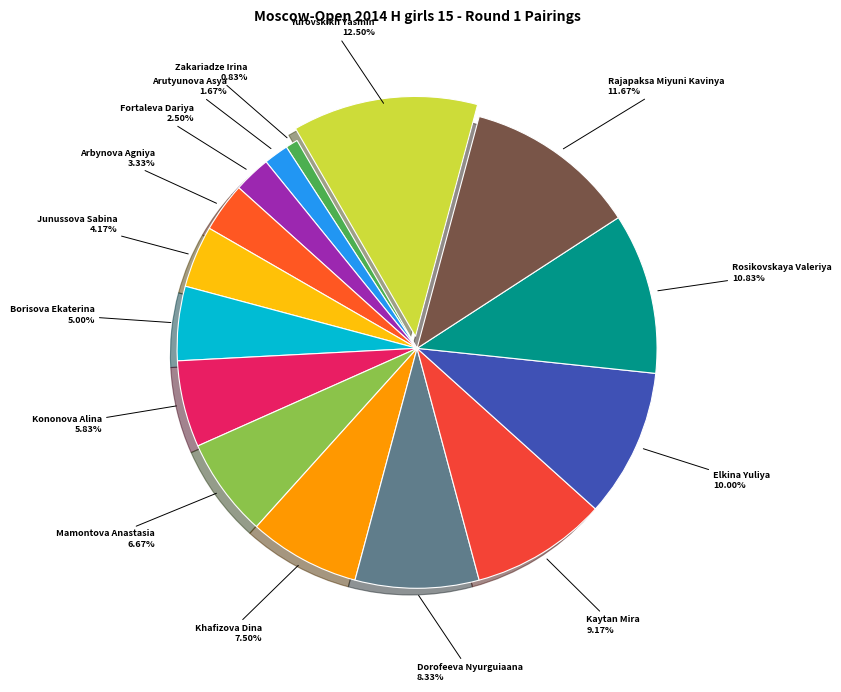

To the nearest percent, what is the average slice percentage?

7%